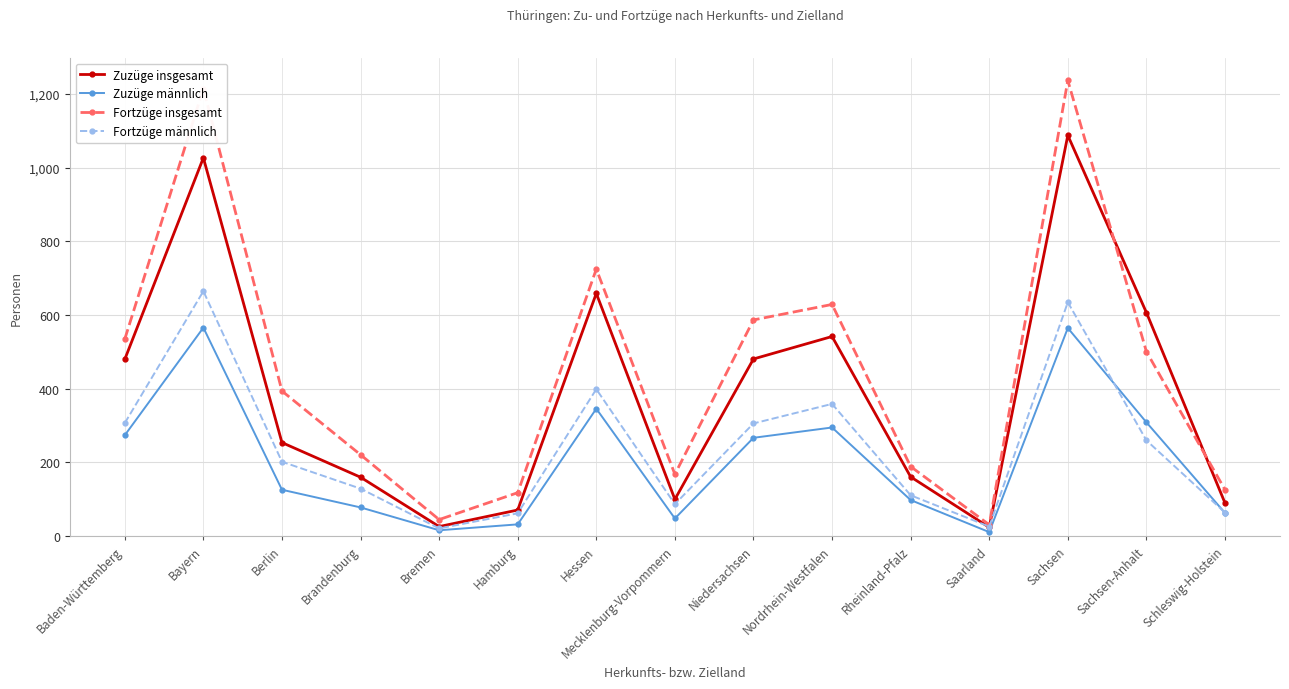

Which series has the widest spread of values?

Fortzüge insgesamt